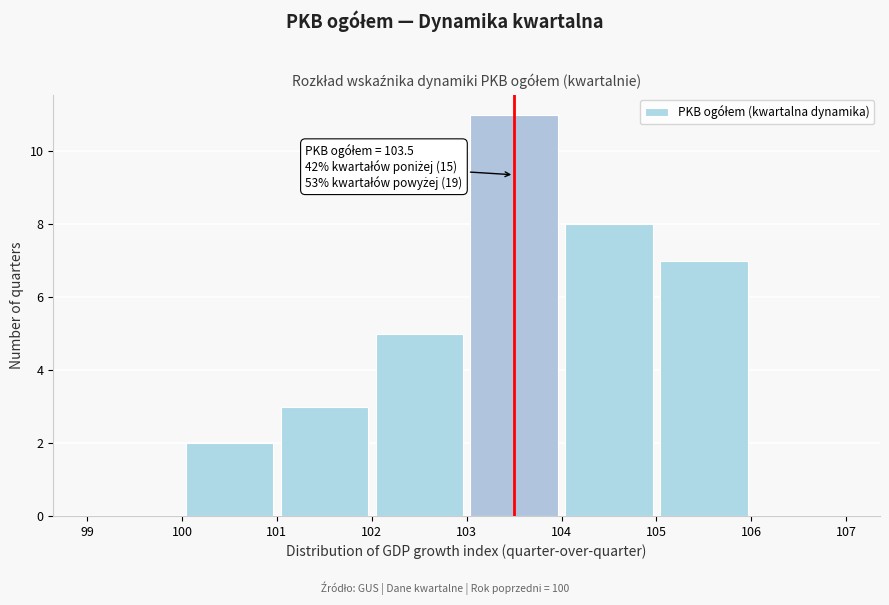

Which range on the x-axis has the tallest bar?

103 to 104